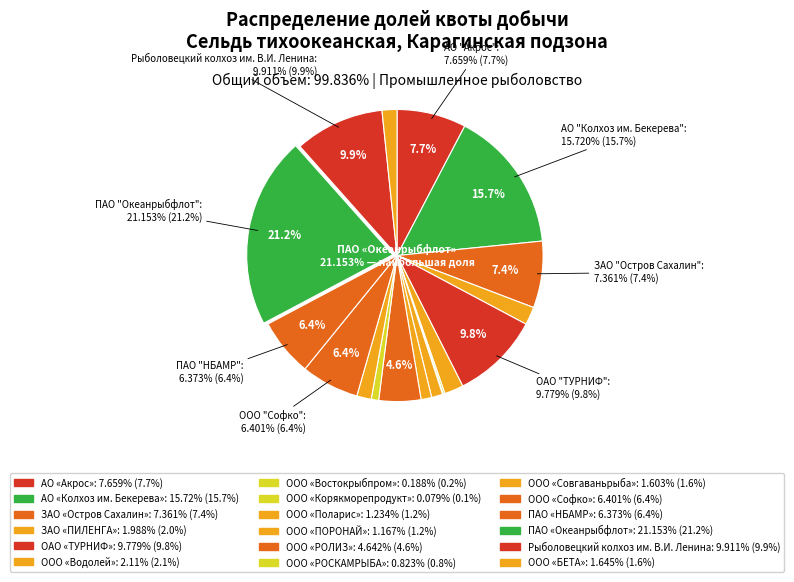

Between ООО «Поларис» and ООО «Совгаваньрыба», which is larger?

ООО «Совгаваньрыба»